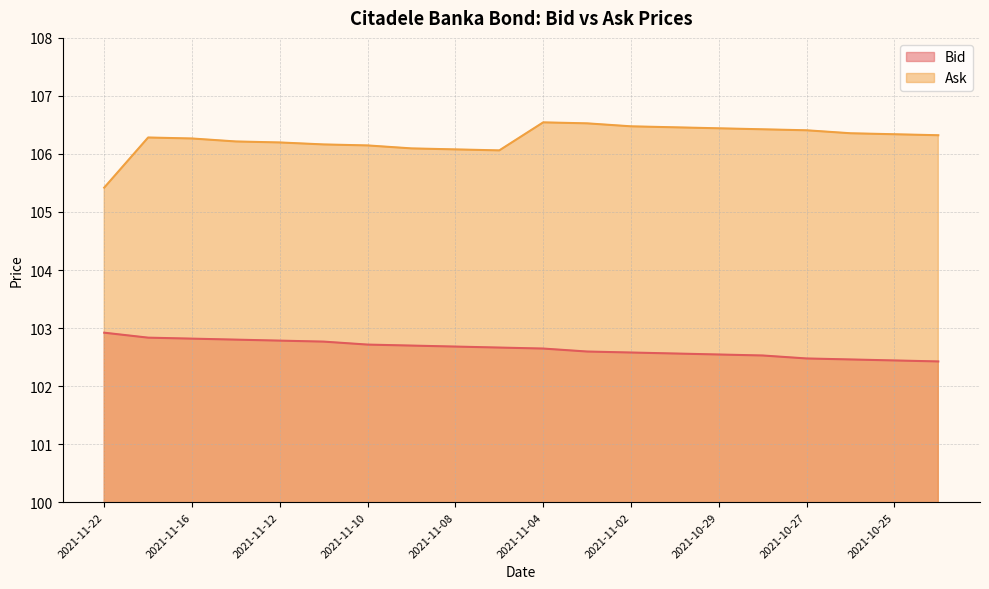

What is the sum of all Bid values?

2052.9